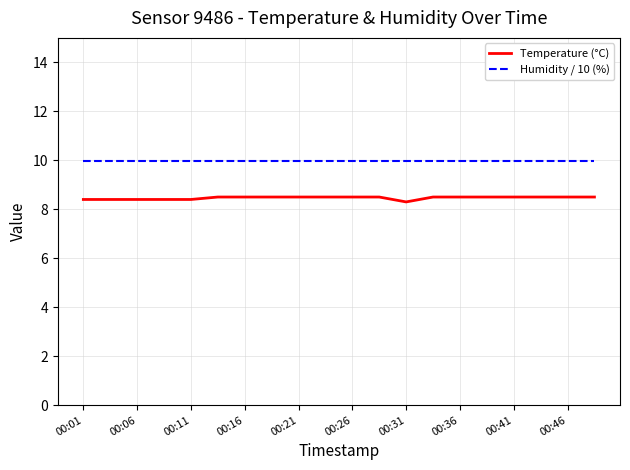

What is the maximum value shown in the chart?

10.0